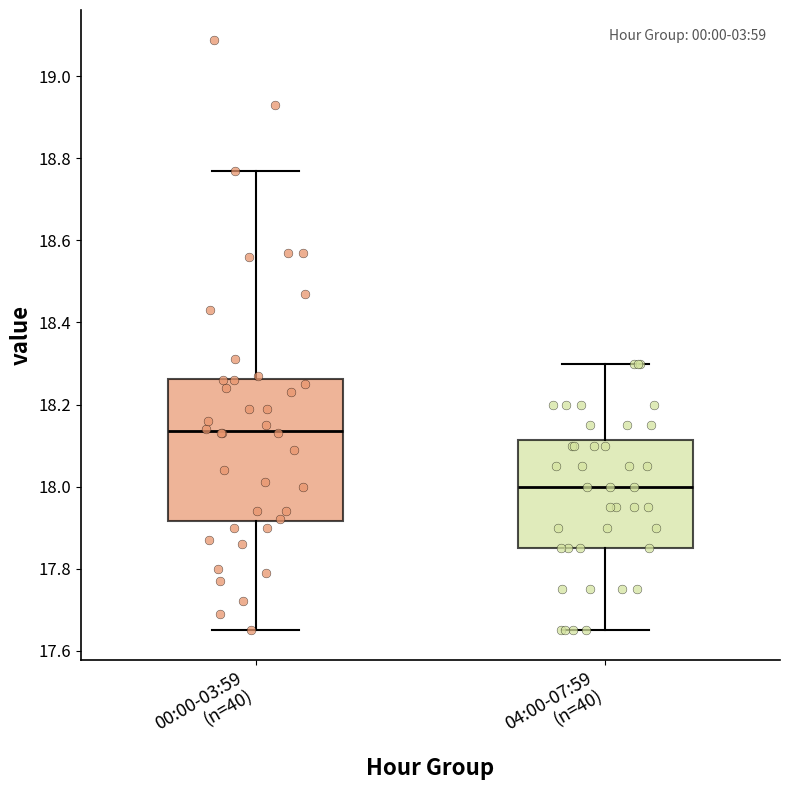

Which box is the tallest, from its lower edge to its upper edge?

00:00-03:59 (n=40)